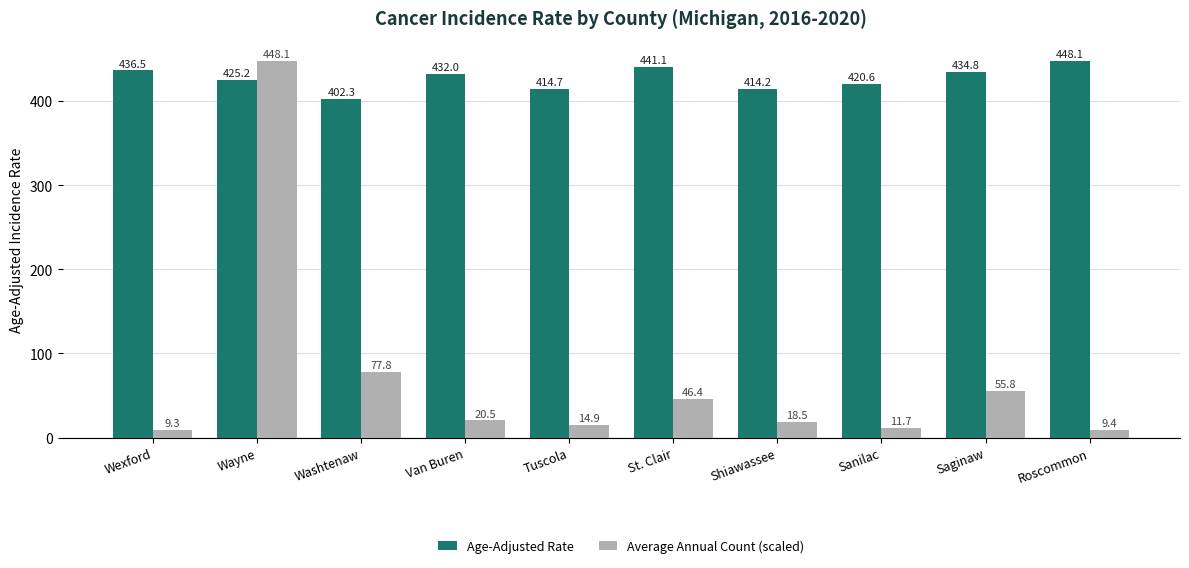

What is the label of the 7th bar from the left?

Shiawassee